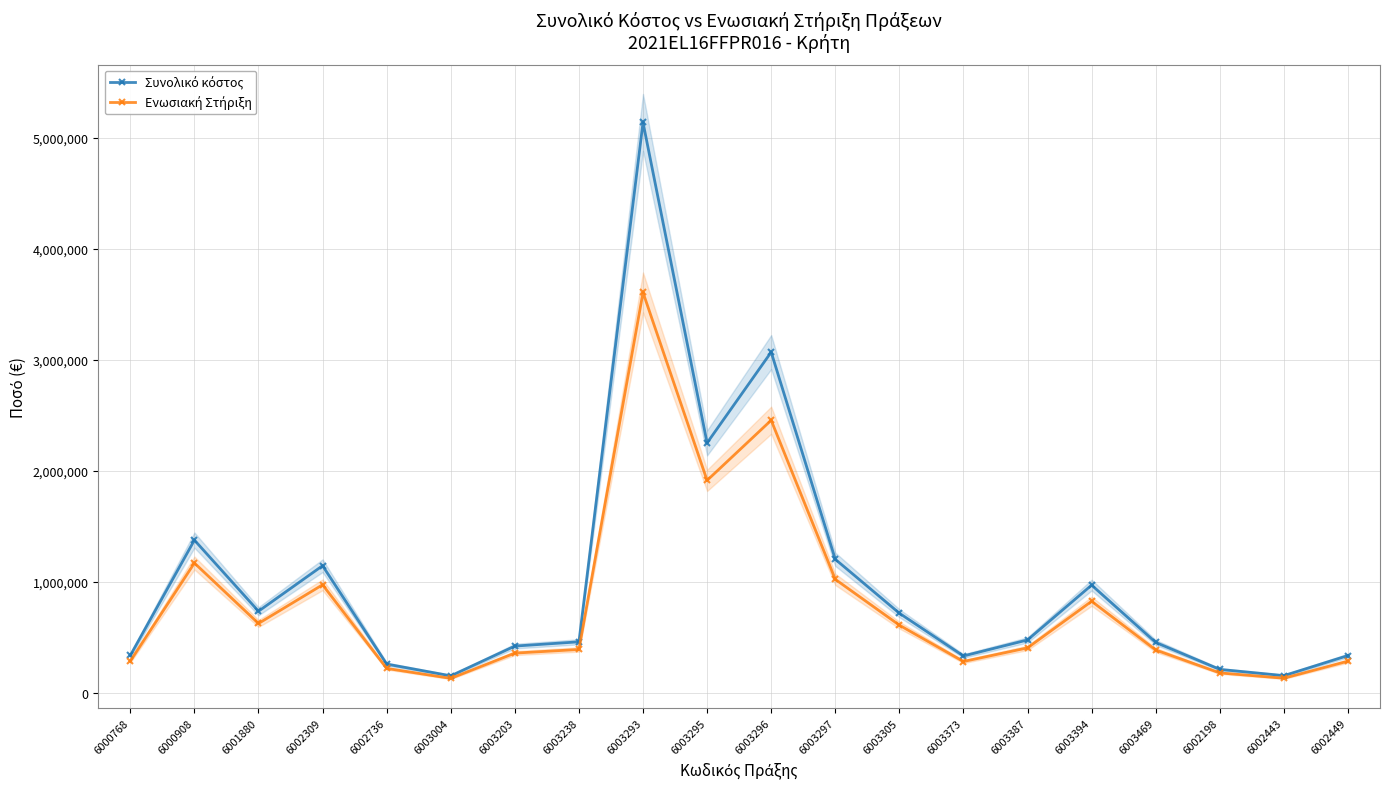

Between 6003296 and 6002198, which is larger?

6003296